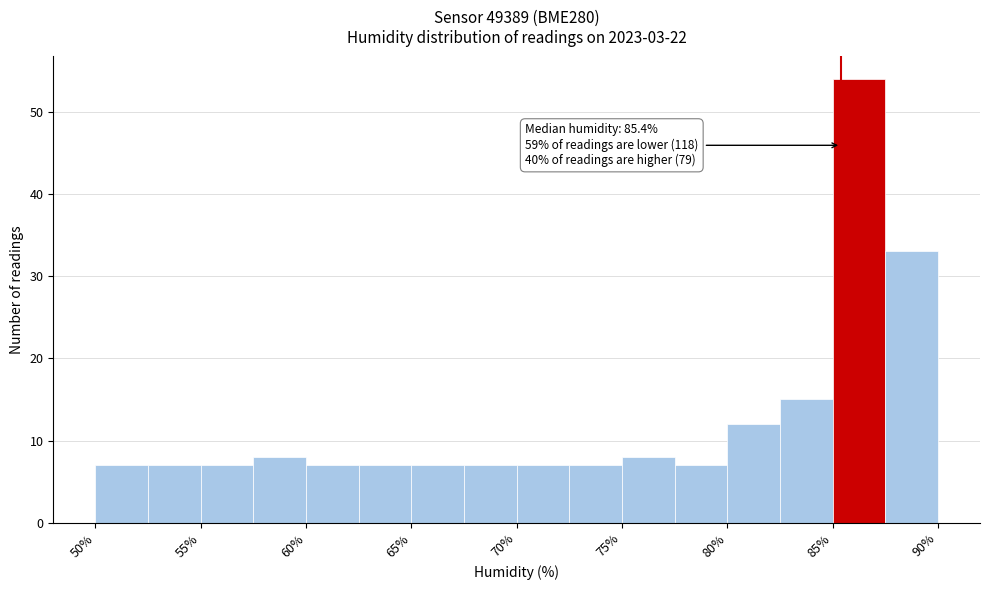

Which range on the x-axis has the tallest bar?

85.0 to 87.5